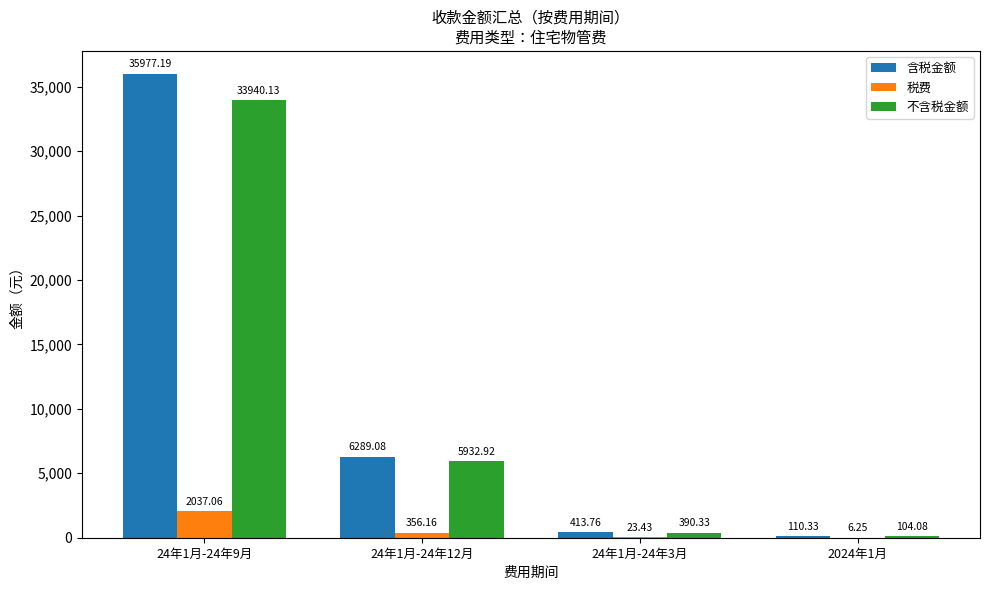

Does the chart contain stacked bars?

No